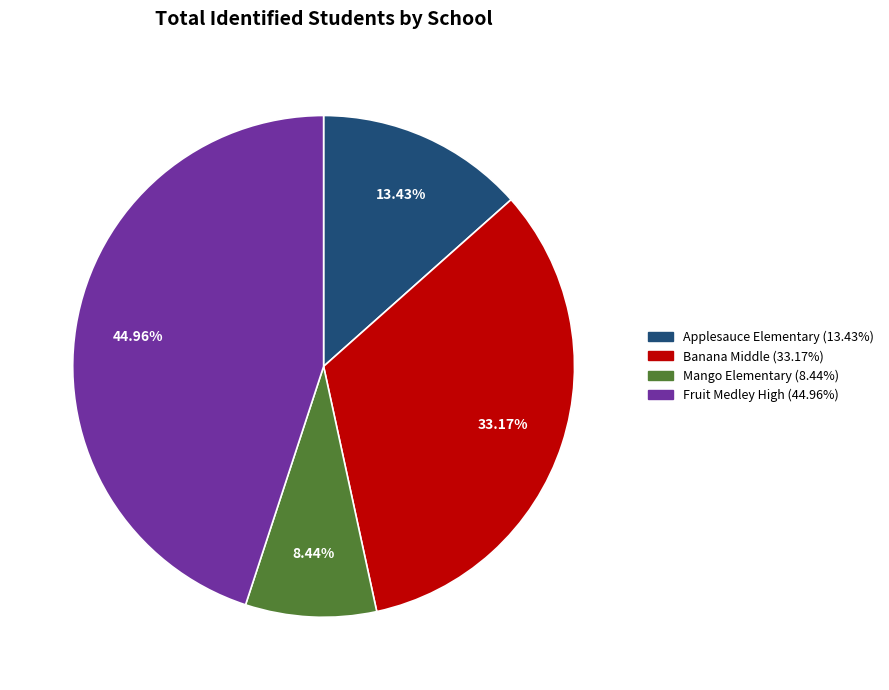

To the nearest percent, what portion does Fruit Medley High represent?

45%